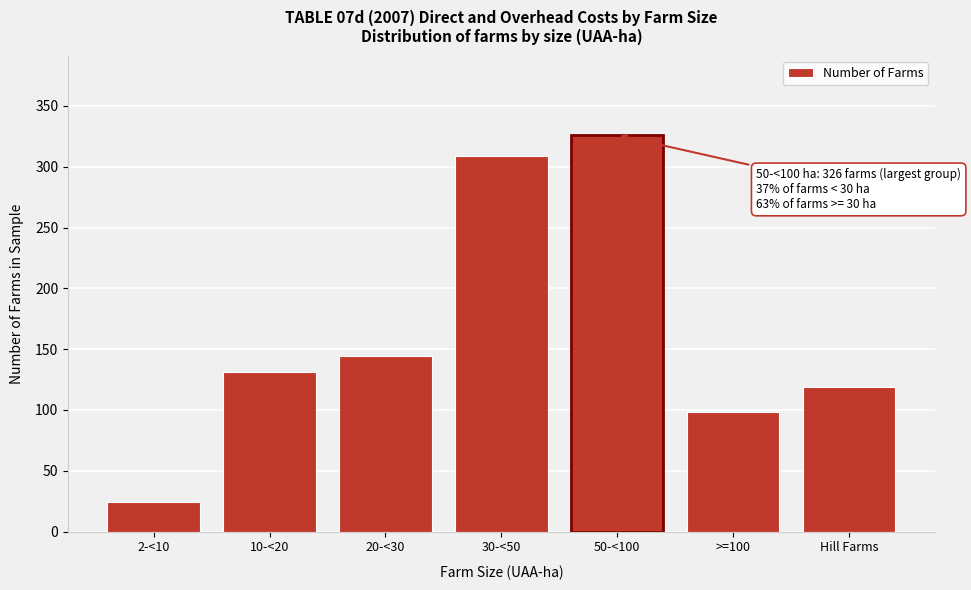

Reading left to right, list all the values displayed in this chart.

2-<10=24	10-<20=131	20-<30=144	30-<50=309	50-<100=326	>=100=98	Hill Farms=119